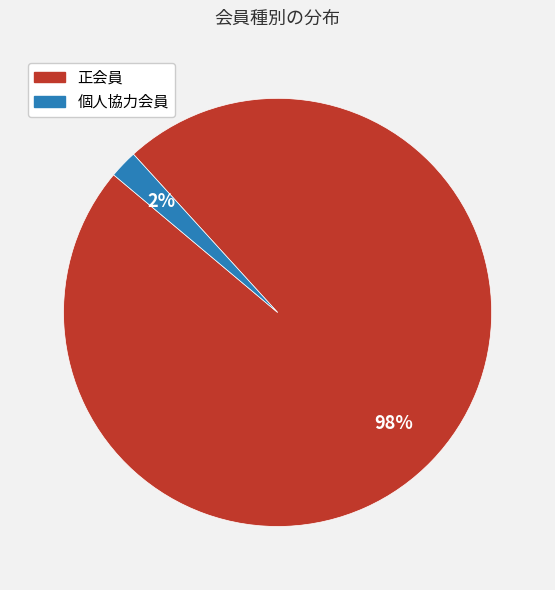

Is there any slice that represents more than half of the pie?

Yes